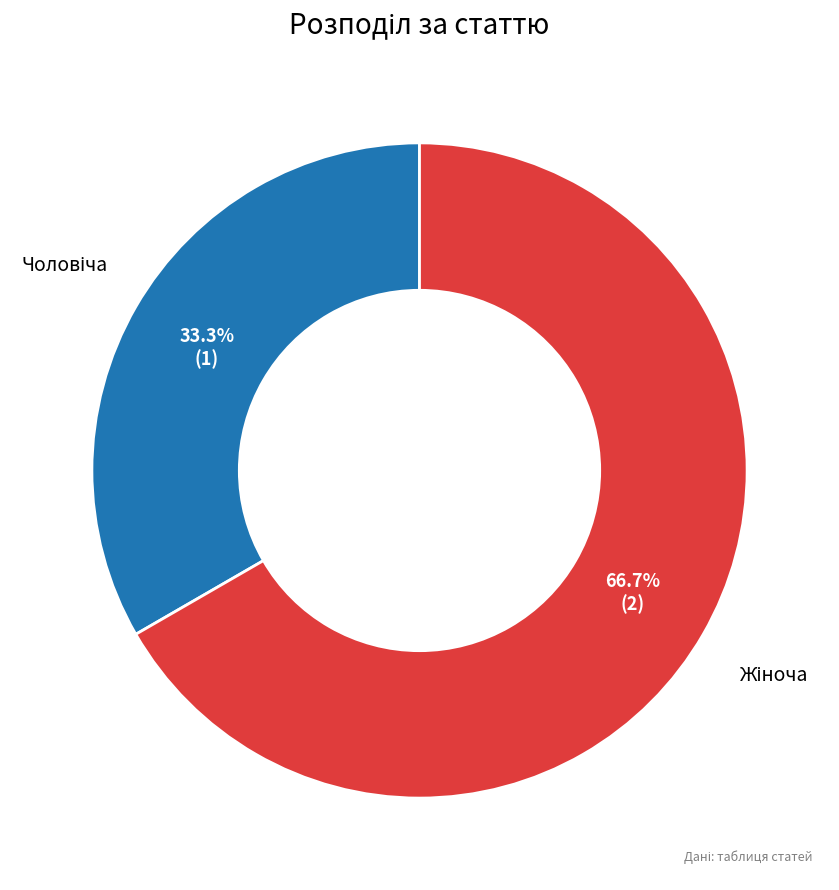

Is there any slice that represents more than half of the pie?

Yes